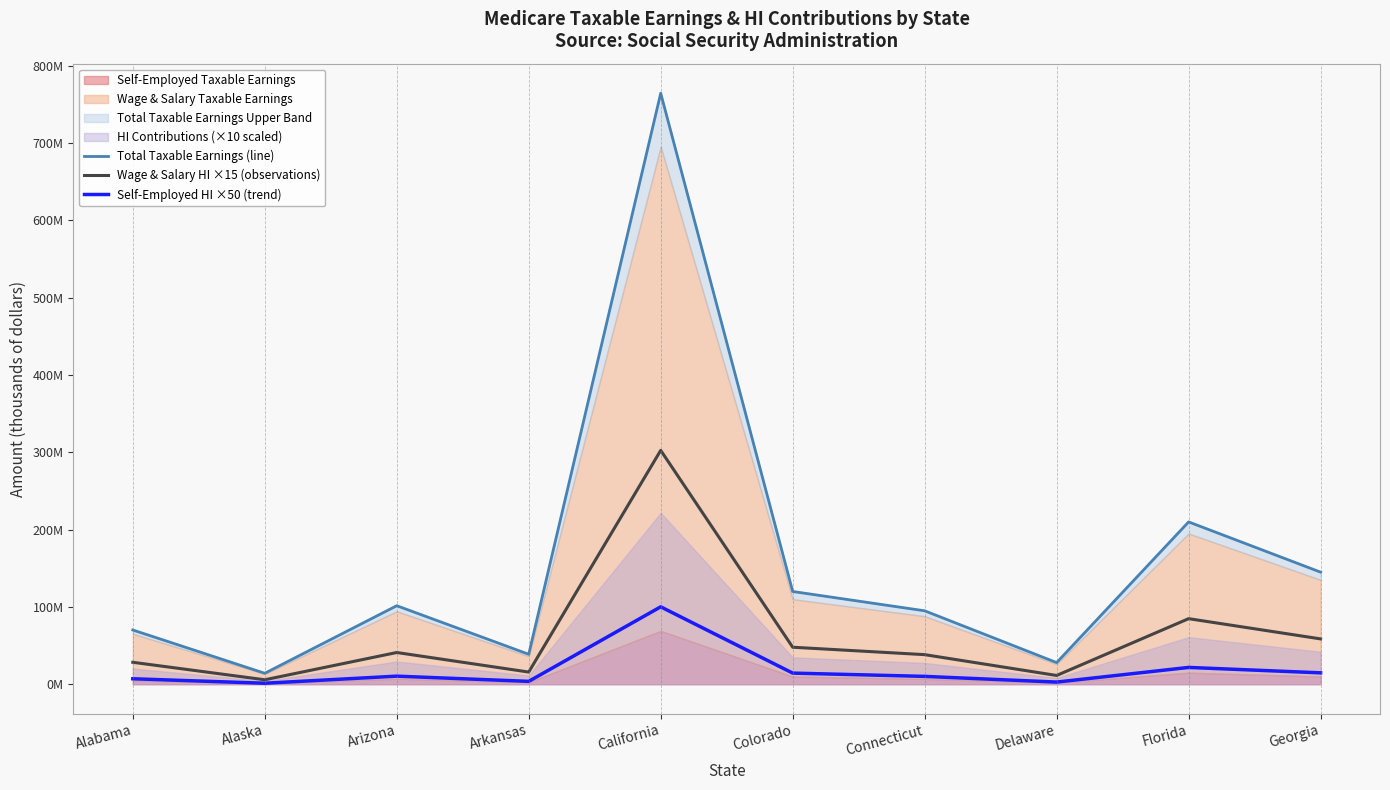

List the labels in order of Total Taxable Earnings (line) value, smallest first.

Alaska, Delaware, Arkansas, Alabama, Connecticut, Arizona, Colorado, Georgia, Florida, California